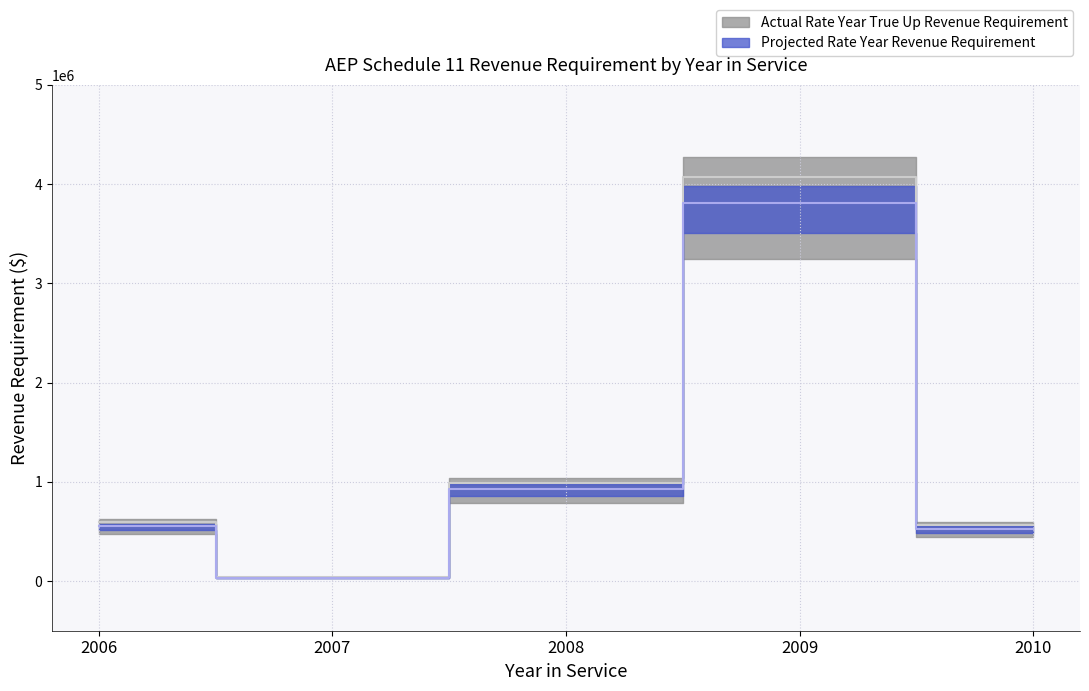

How many data points does each series have?

5